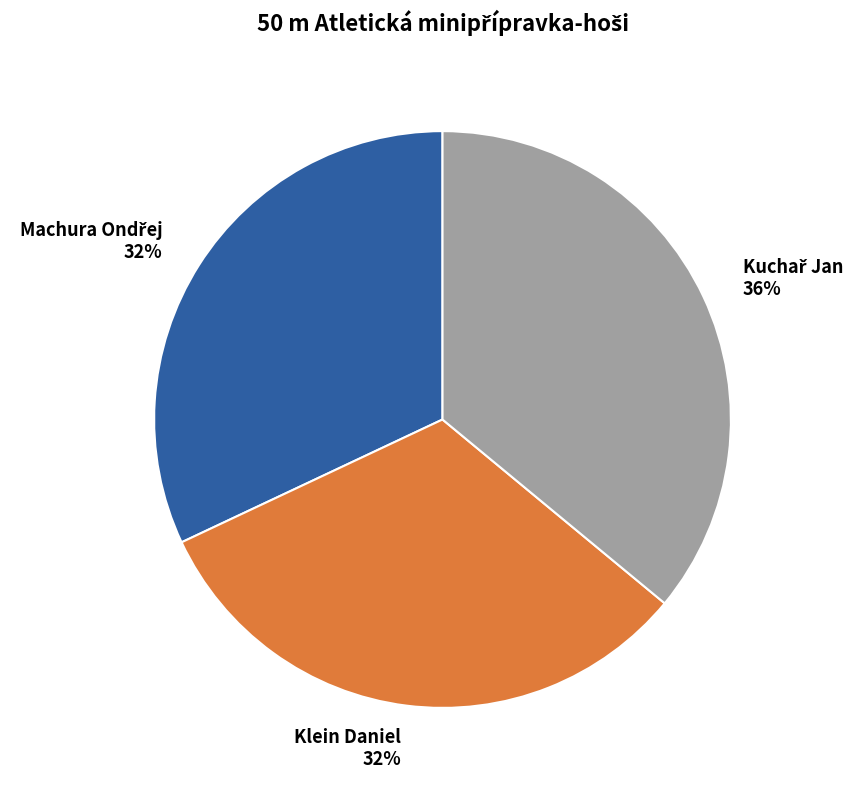

True or false: Klein Daniel 32% accounts for 26% of the total.

False